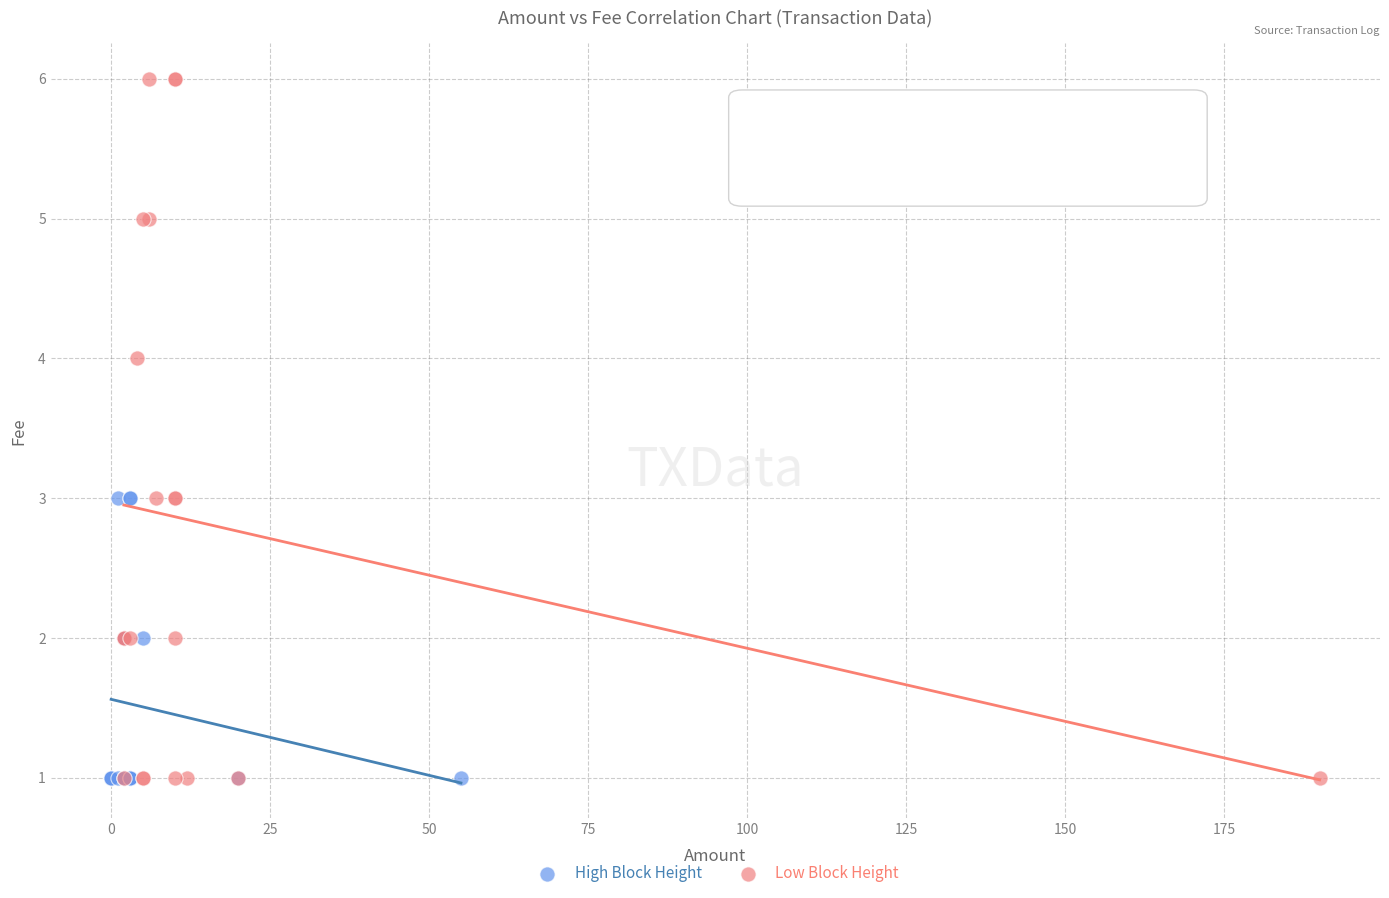

Which series contains the highest Y value?

Low Block Height